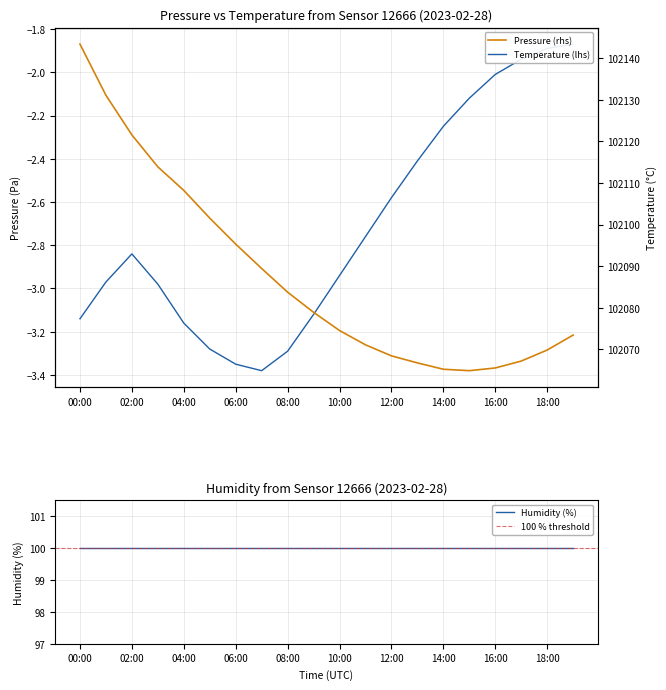

What is the difference between the maximum and second lowest values in the temperature series?

1.5